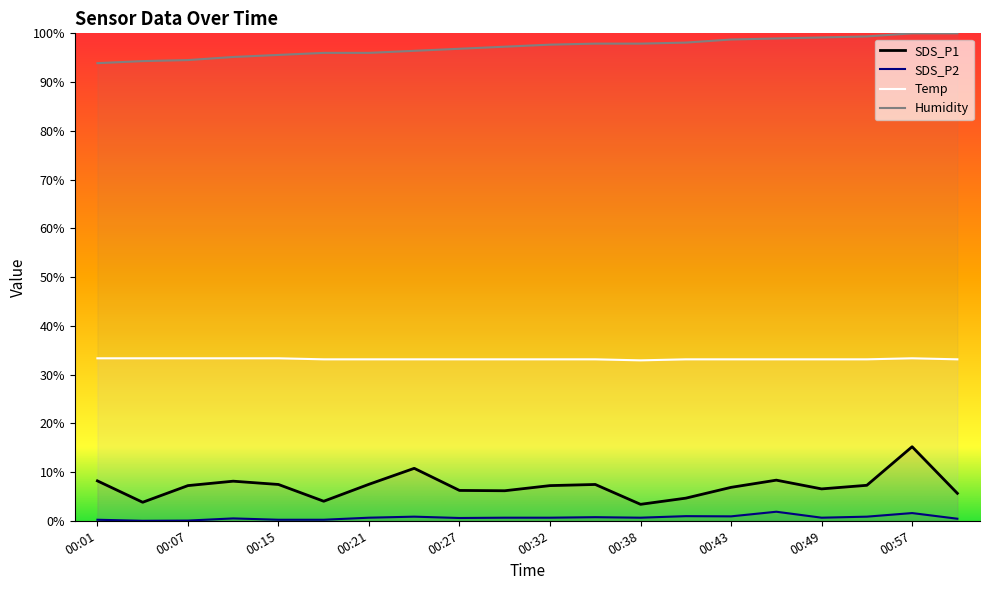

Rank the categories by SDS_P2 value from highest to lowest.

00:46, 00:57, 00:40, 00:43, 00:24, 00:51, 00:35, 00:21, 00:30, 00:32, 00:38, 00:49, 00:27, 00:12, 01:00, 00:01, 00:15, 00:18, 00:07, 00:04